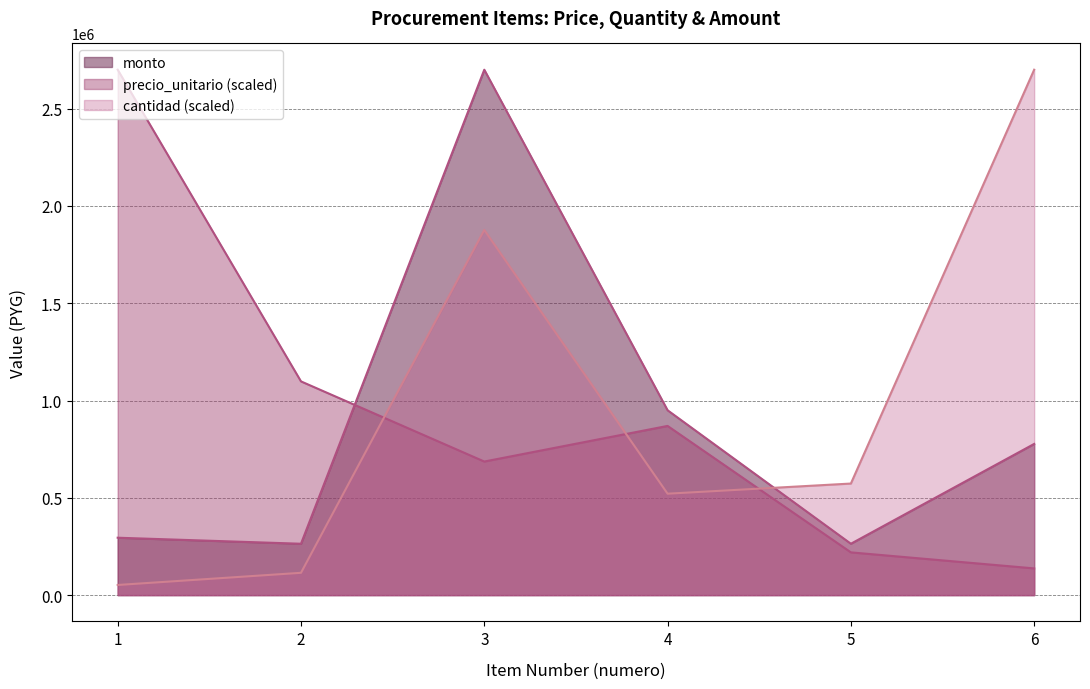

What is the lowest value of the cantidad series?

52123.6